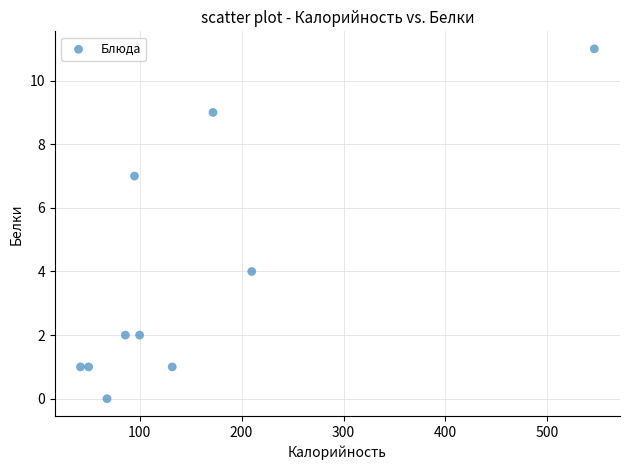

What is the average Y value?

4